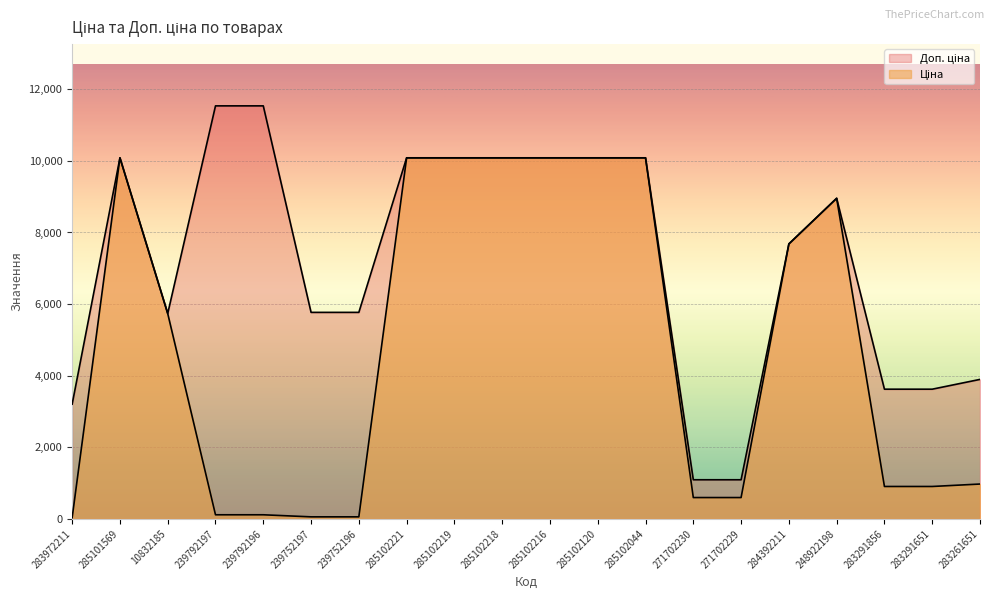

Reading left to right, transcribe all the data shown in this chart.

Ціна: 32.0	10085.8	5736.9	115.4	115.4	57.7	57.7	10085.8	10085.8	10085.8	10085.8	10085.8	10085.8	596.5	596.5	7680.9	8955.1	905.9	905.9	974.2
Доп. ціна: 3205.0	10085.8	5736.9	11537.0	11537.0	5769.0	5769.0	10085.8	10085.8	10085.8	10085.8	10085.8	10085.8	1093.7	1093.7	7680.9	8955.1	3623.4	3623.4	3896.9